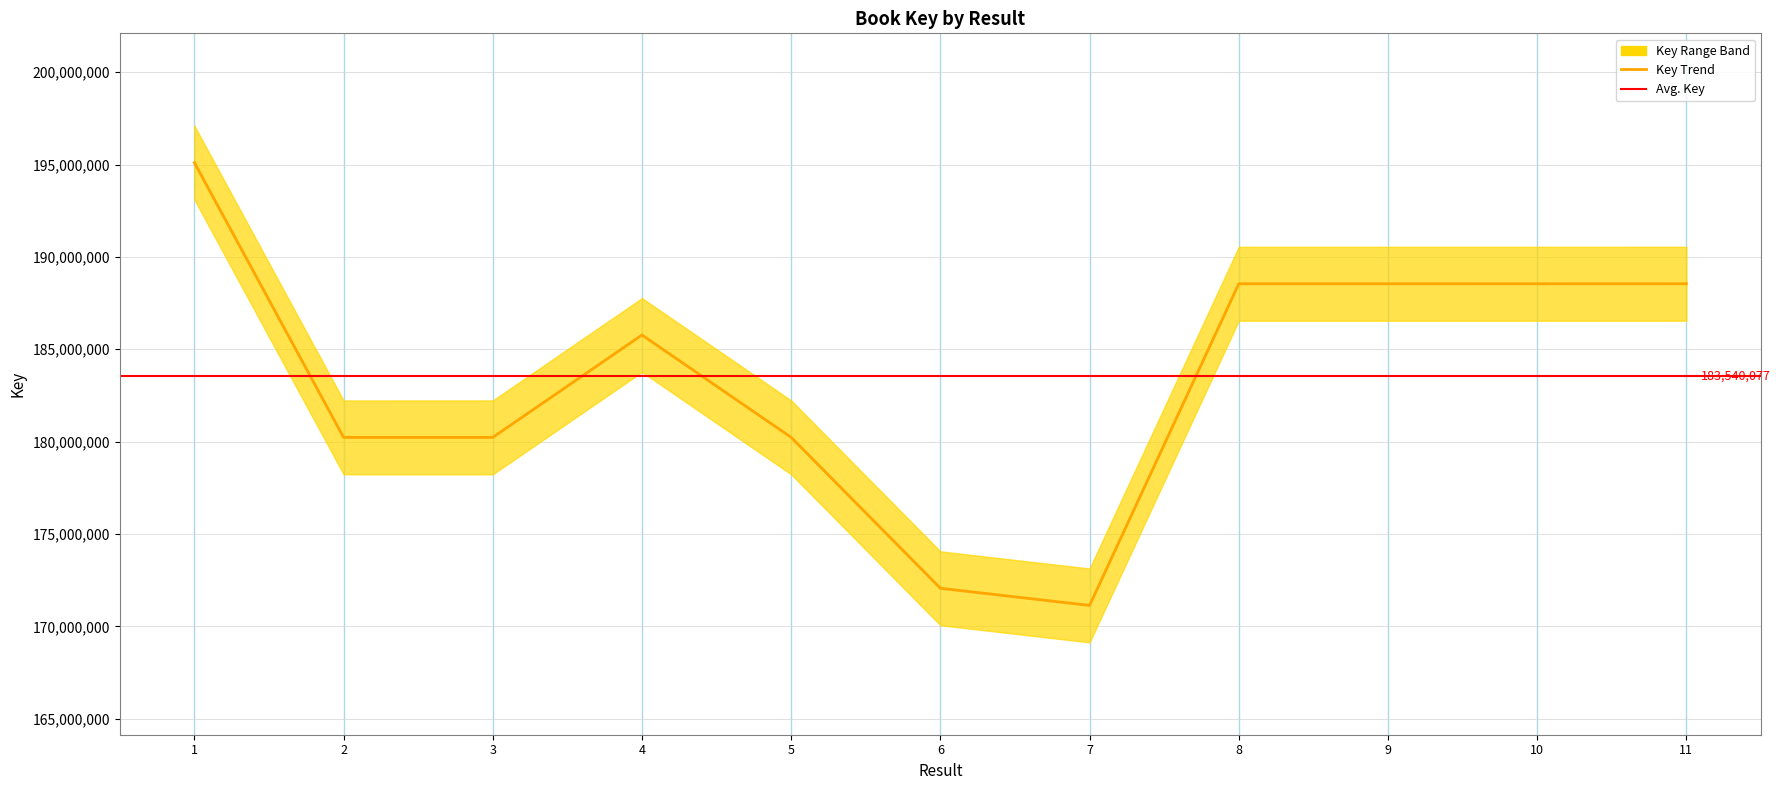

What is the change in value from 1 to 3?

-14876822